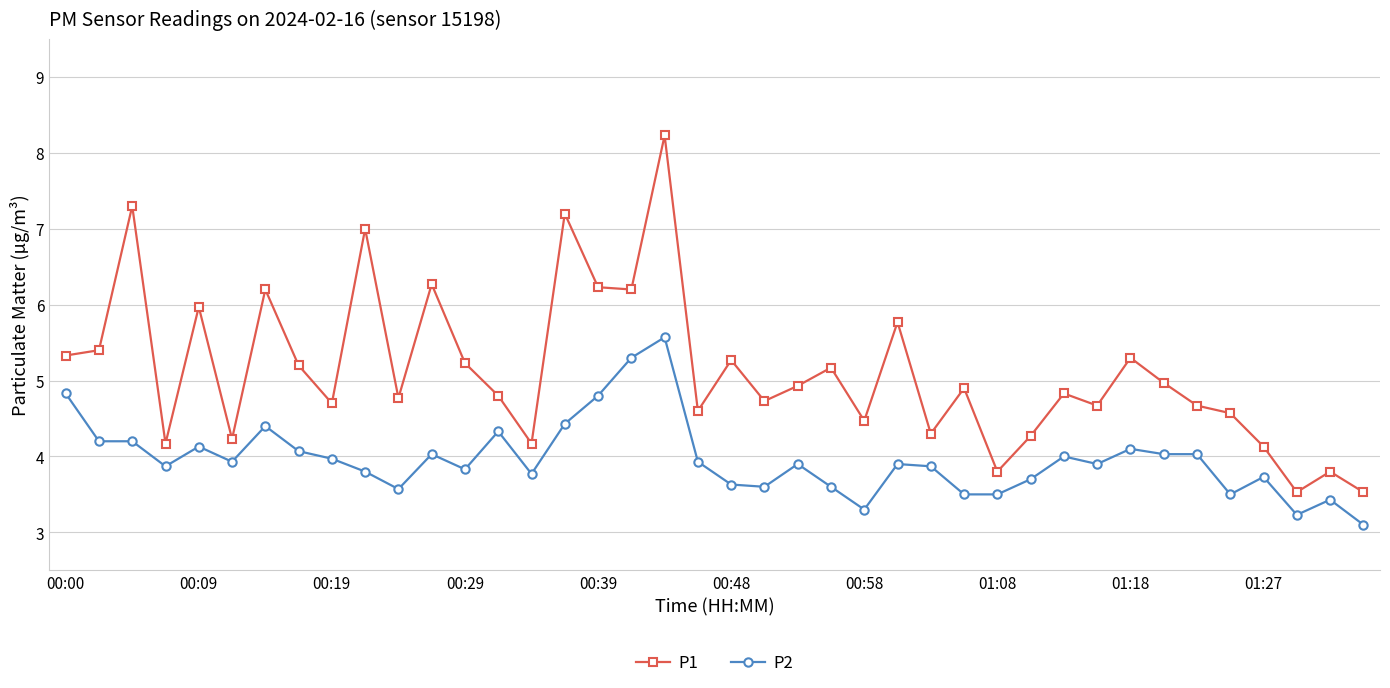

Which series has the widest spread of values?

P1